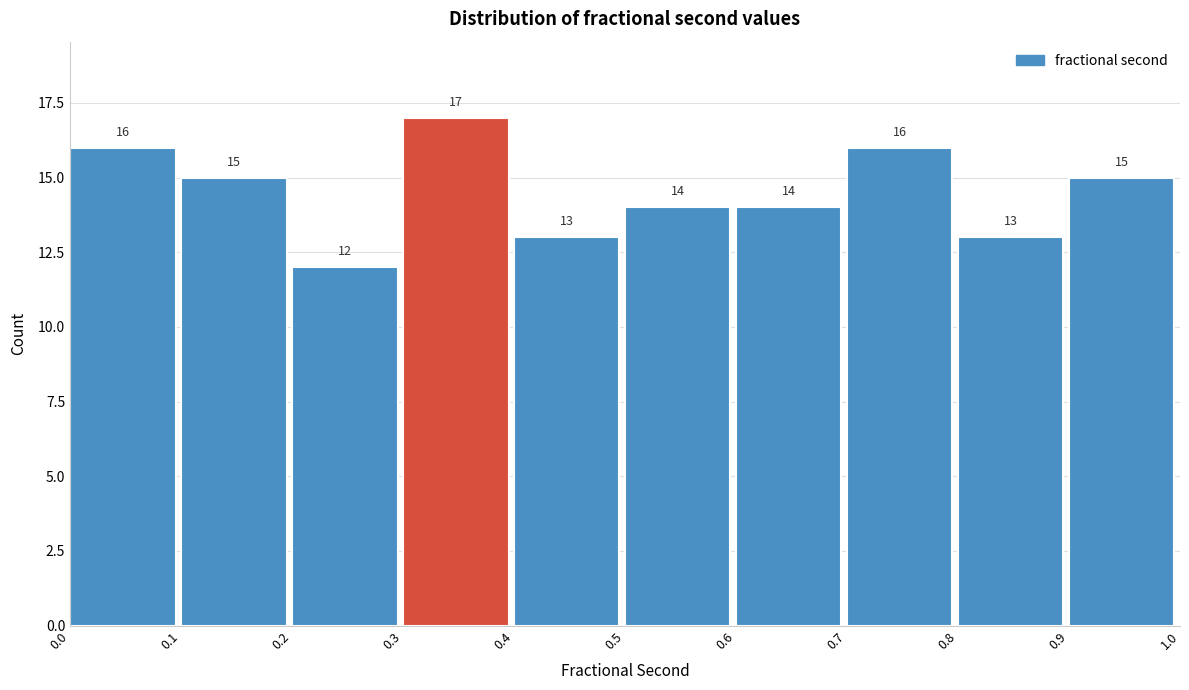

Reading left to right, transcribe all the data shown in this chart.

16	15	12	17	13	14	14	16	13	15